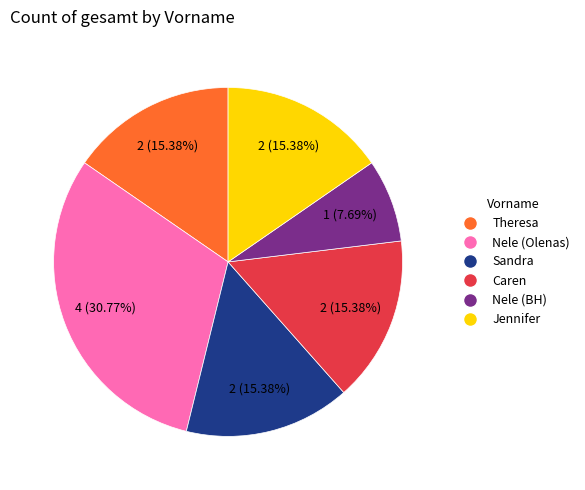

How many segments does this pie chart have?

6